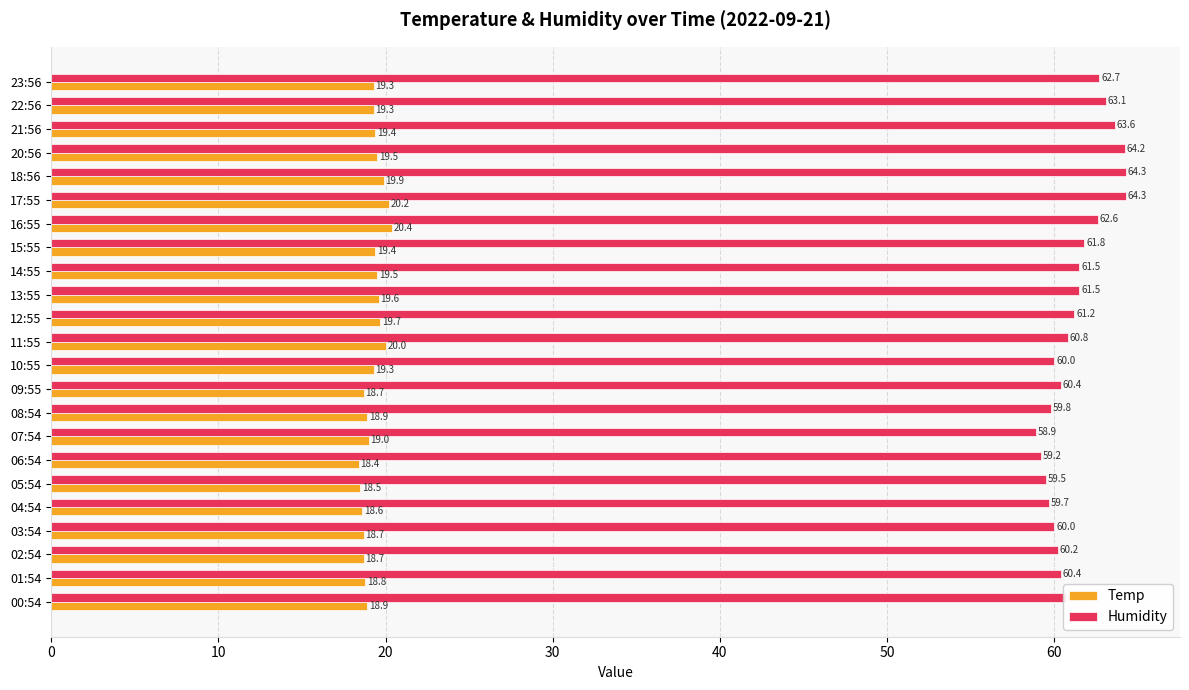

Which label corresponds to the smallest value in the chart?

06:54